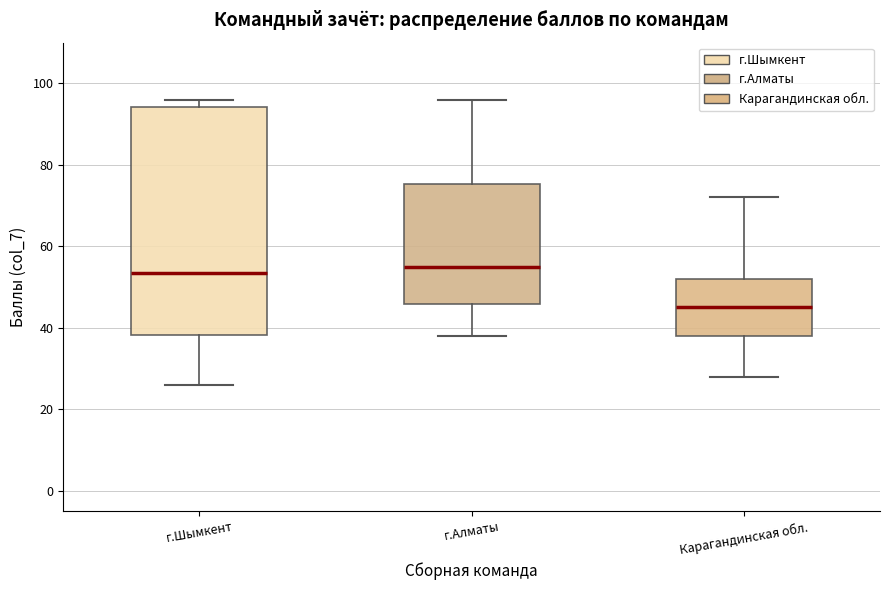

Which box is the tallest, from its lower edge to its upper edge?

г.Шымкент